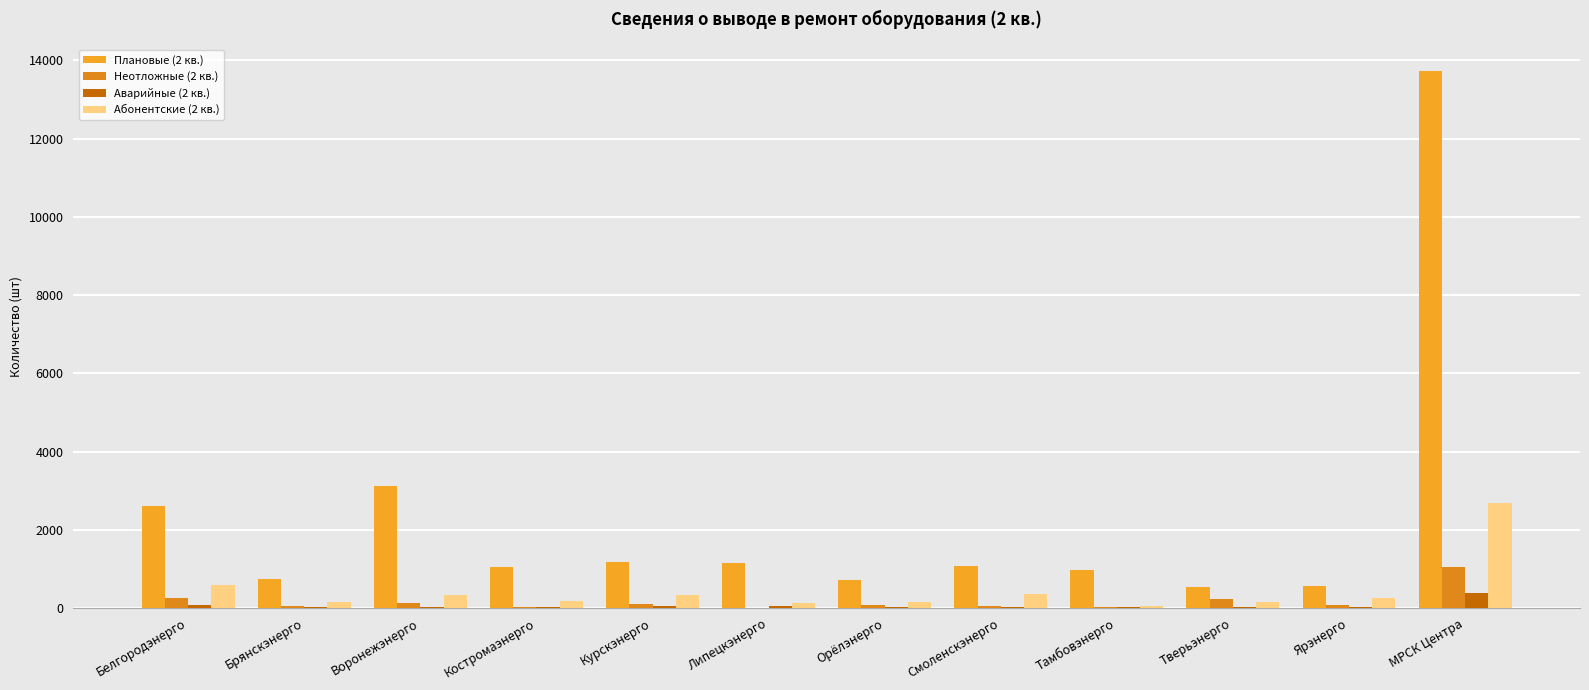

How many groups of bars are there?

12